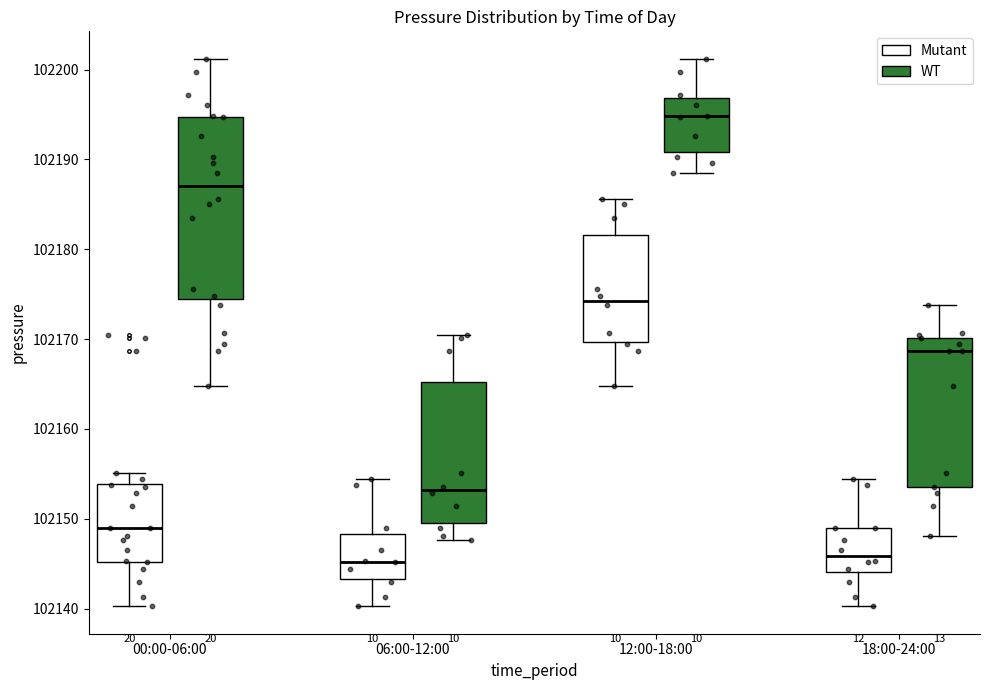

Reading left to right, read every box against the y-axis: the position of its median line, the range the box covers, and the ends of its whiskers. The values are not printed on the chart, so give them approximately, as read against the axis.

00:00-06:00 (Mutant): median 102149, box 102145 to 102154, whiskers 102140 to 102155
00:00-06:00 (WT): median 102187, box 102175 to 102195, whiskers 102165 to 102201
06:00-12:00 (Mutant): median 102145, box 102143 to 102148, whiskers 102140 to 102154
06:00-12:00 (WT): median 102153, box 102150 to 102165, whiskers 102148 to 102170
12:00-18:00 (Mutant): median 102174, box 102170 to 102182, whiskers 102165 to 102186
12:00-18:00 (WT): median 102195, box 102191 to 102197, whiskers 102188 to 102201
18:00-24:00 (Mutant): median 102146, box 102144 to 102149, whiskers 102140 to 102154
18:00-24:00 (WT): median 102169, box 102154 to 102170, whiskers 102148 to 102174